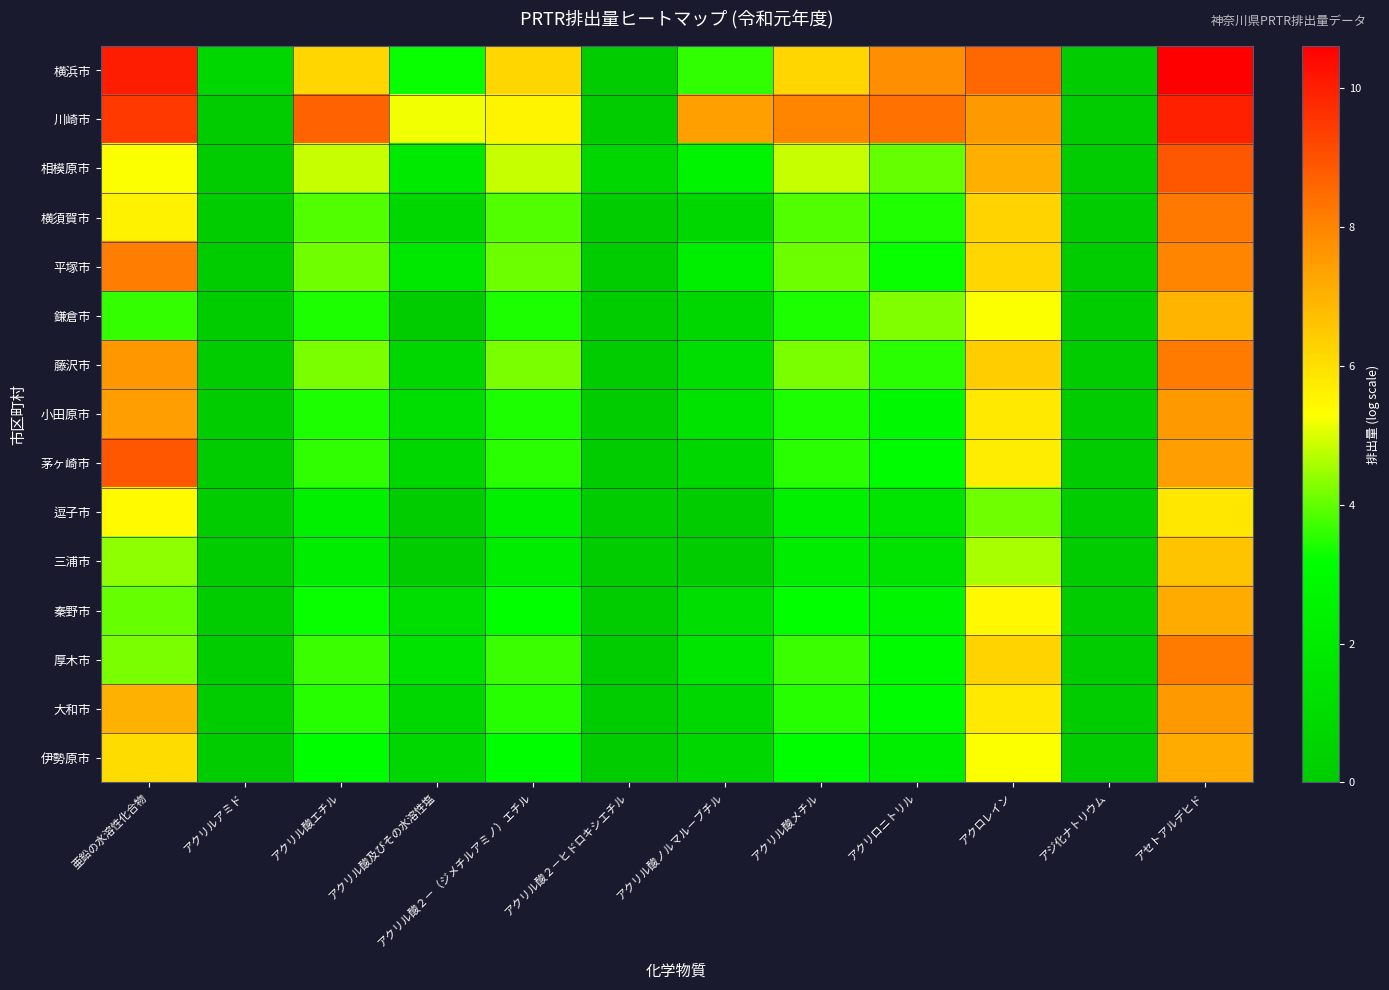

At アセトアルデヒド, list the series in order from largest to smallest.

横浜市, 川崎市, 相模原市, 横須賀市, 厚木市, 藤沢市, 平塚市, 小田原市, 大和市, 茅ヶ崎市, 秦野市, 伊勢原市, 鎌倉市, 三浦市, 逗子市